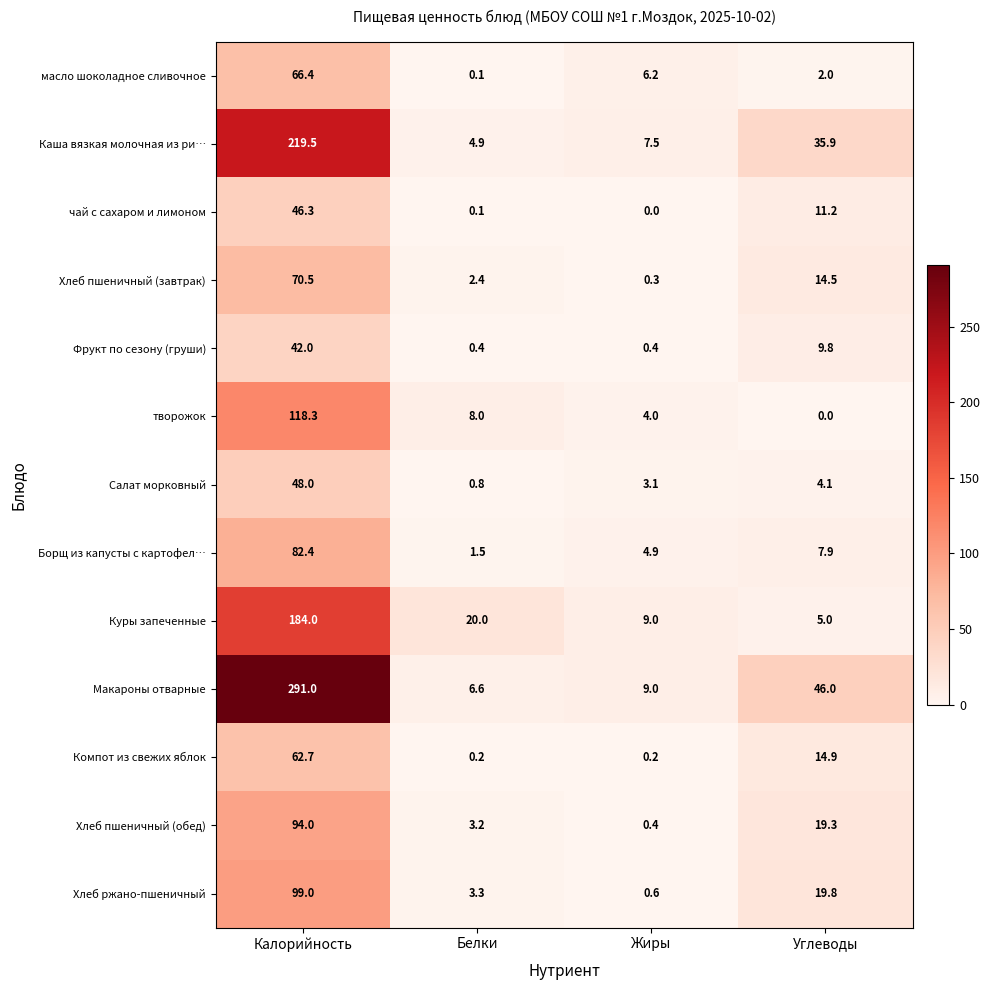

Is it true that Салат морковный equals 3.1 at Жиры?

True